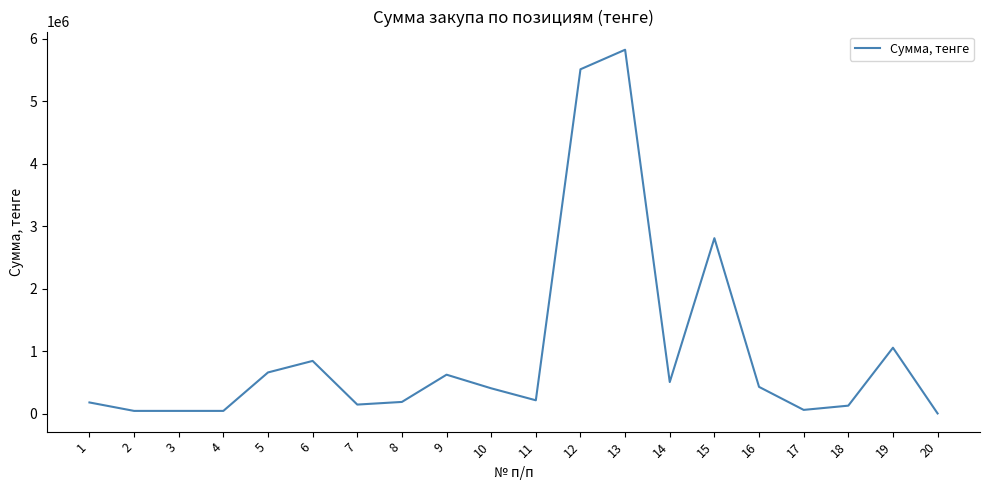

How many categories are shown in the chart?

20